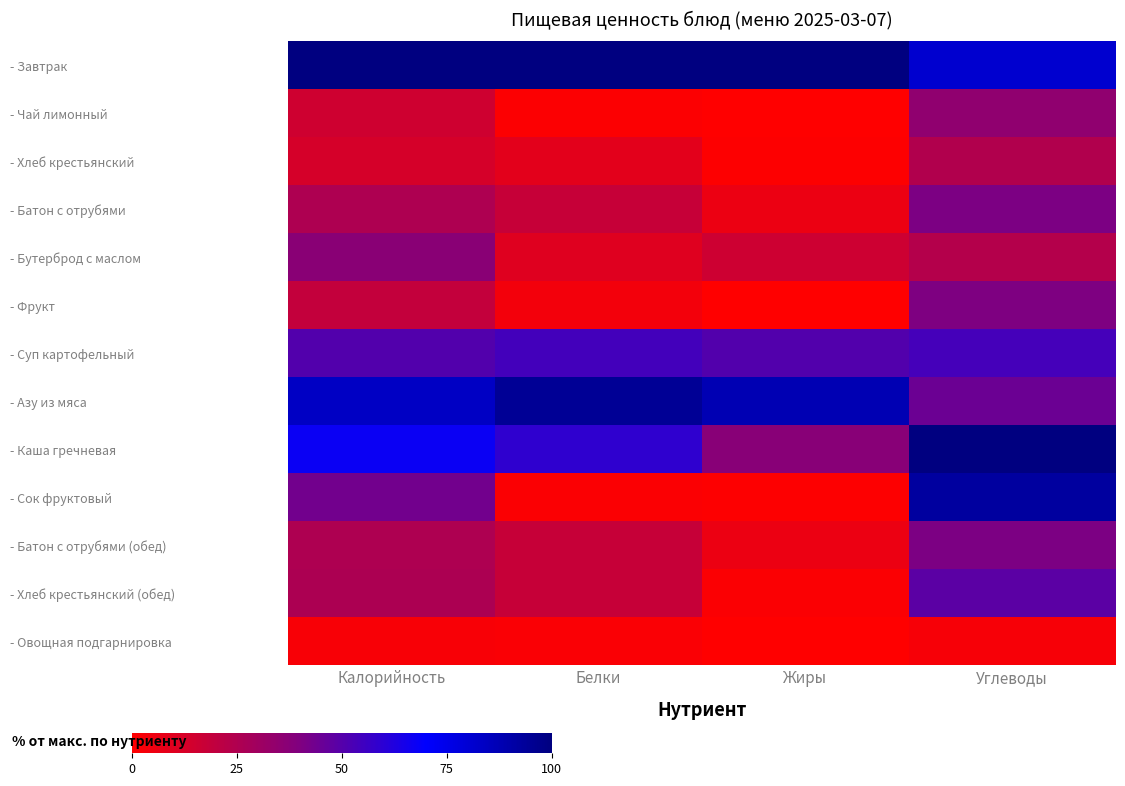

At which category is the sum across all series the highest?

Углеводы